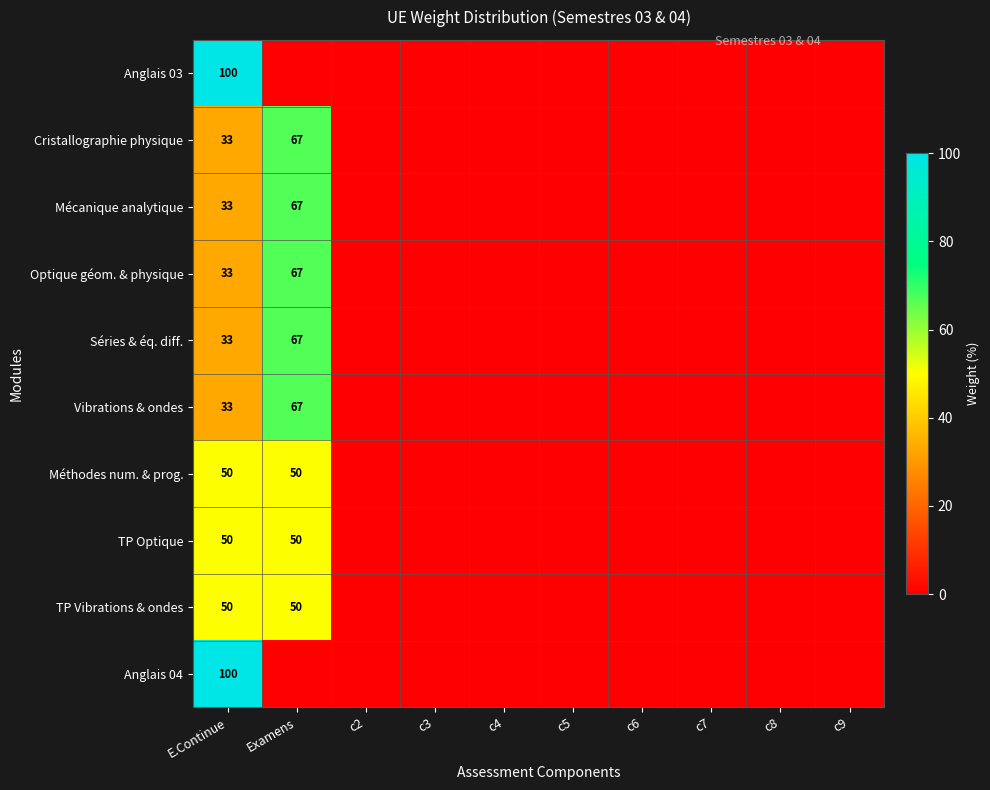

What is the total value across all series at E.Continue?

515